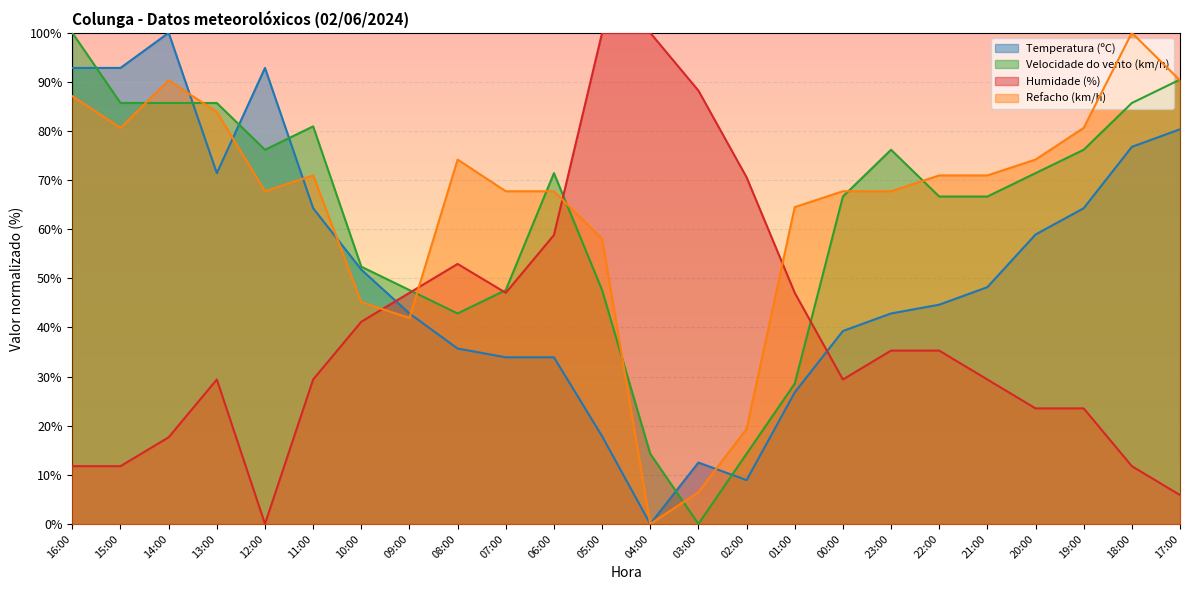

How many series are shown in this chart?

4